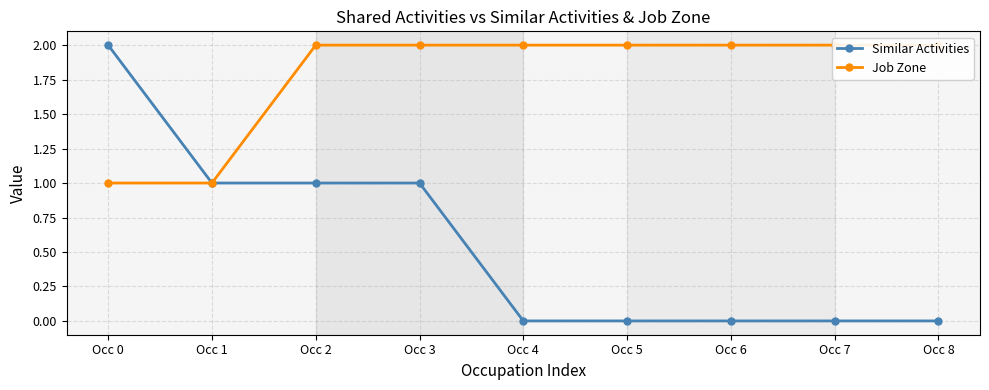

At which label does Similar Activities reach its peak?

Occ 0